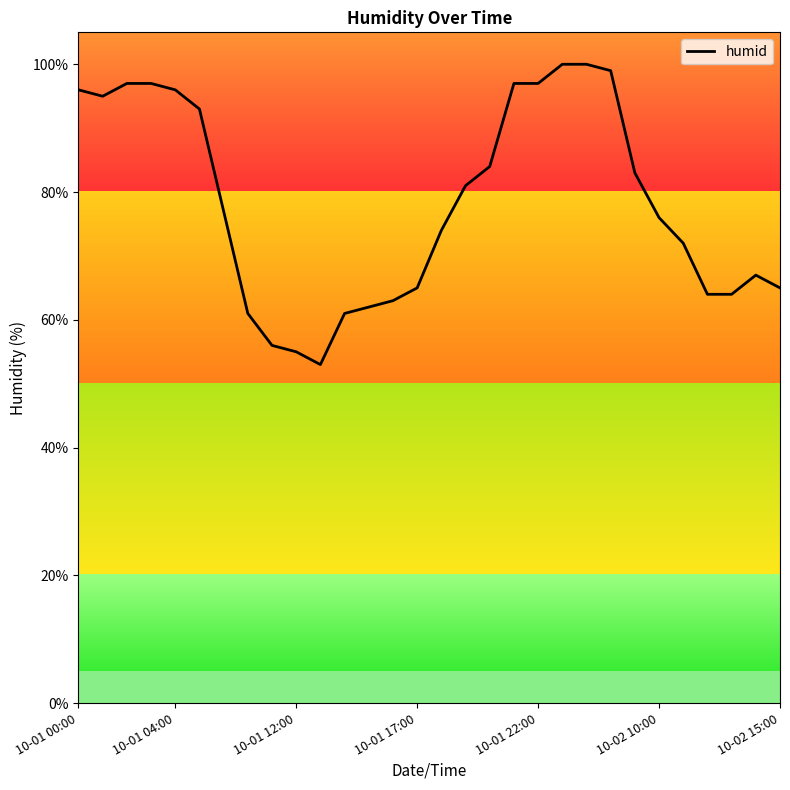

What is the sum of all values?

2350